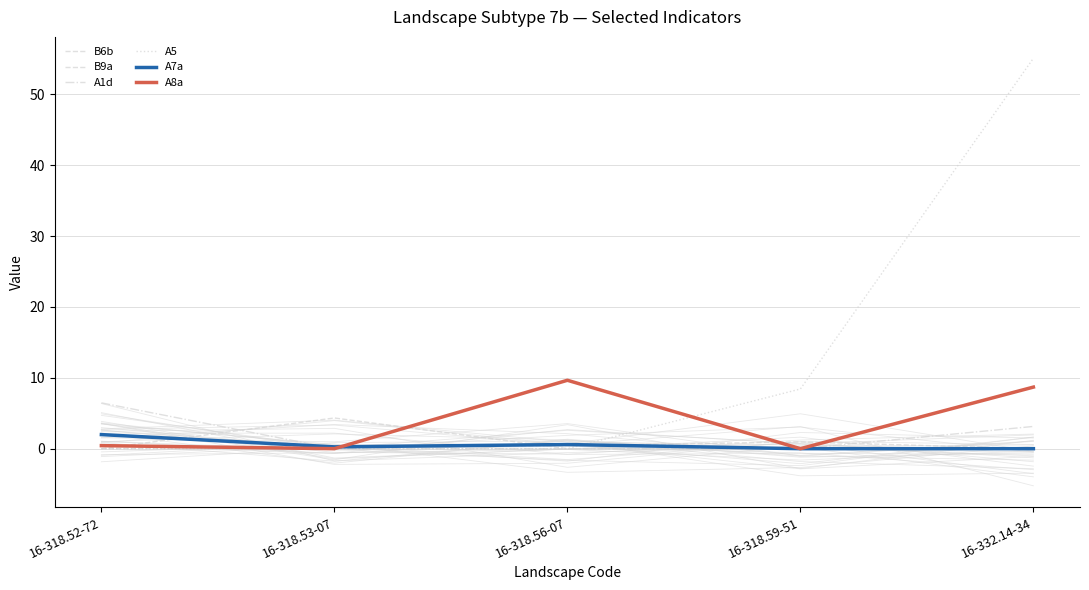

At which category is the sum across all series the highest?

16-332.14-34